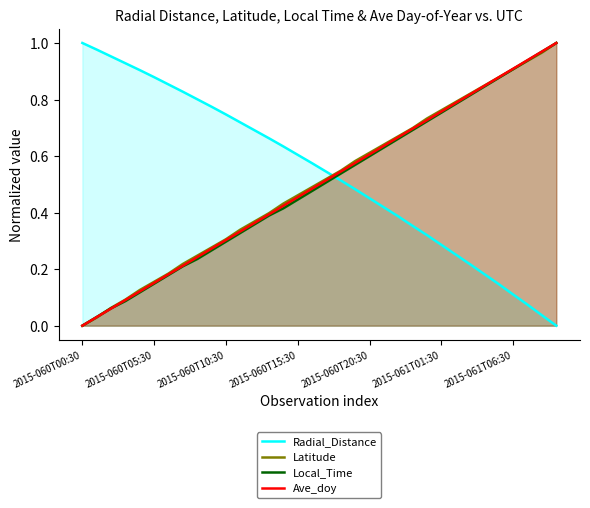

At which label does Latitude reach its minimum?

2015-060T00:30